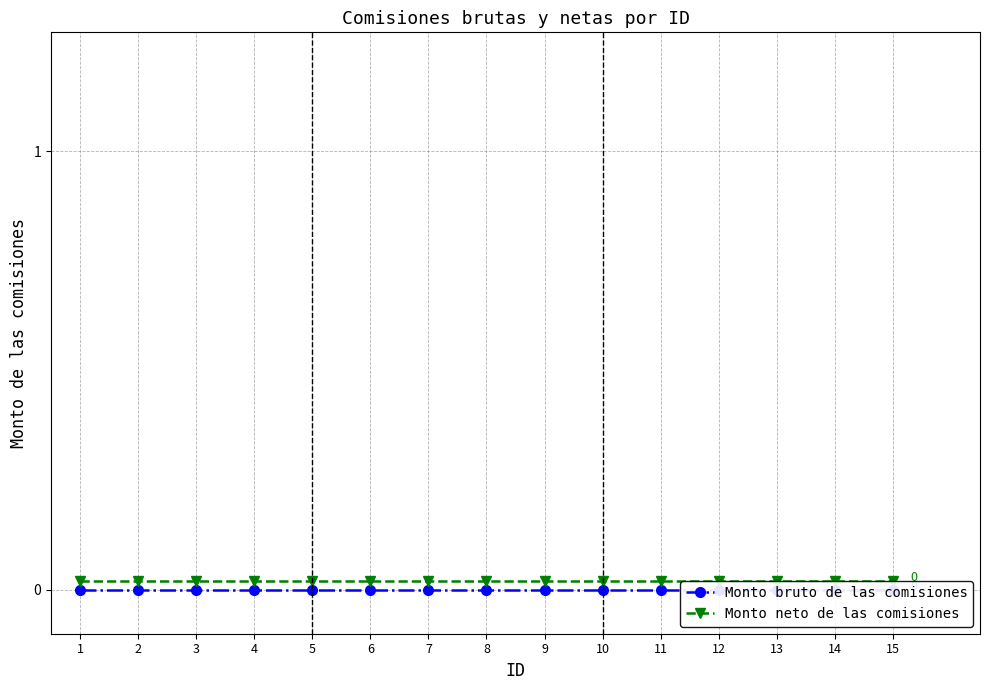

Which series has the largest range (max minus min)?

Monto bruto de las comisiones